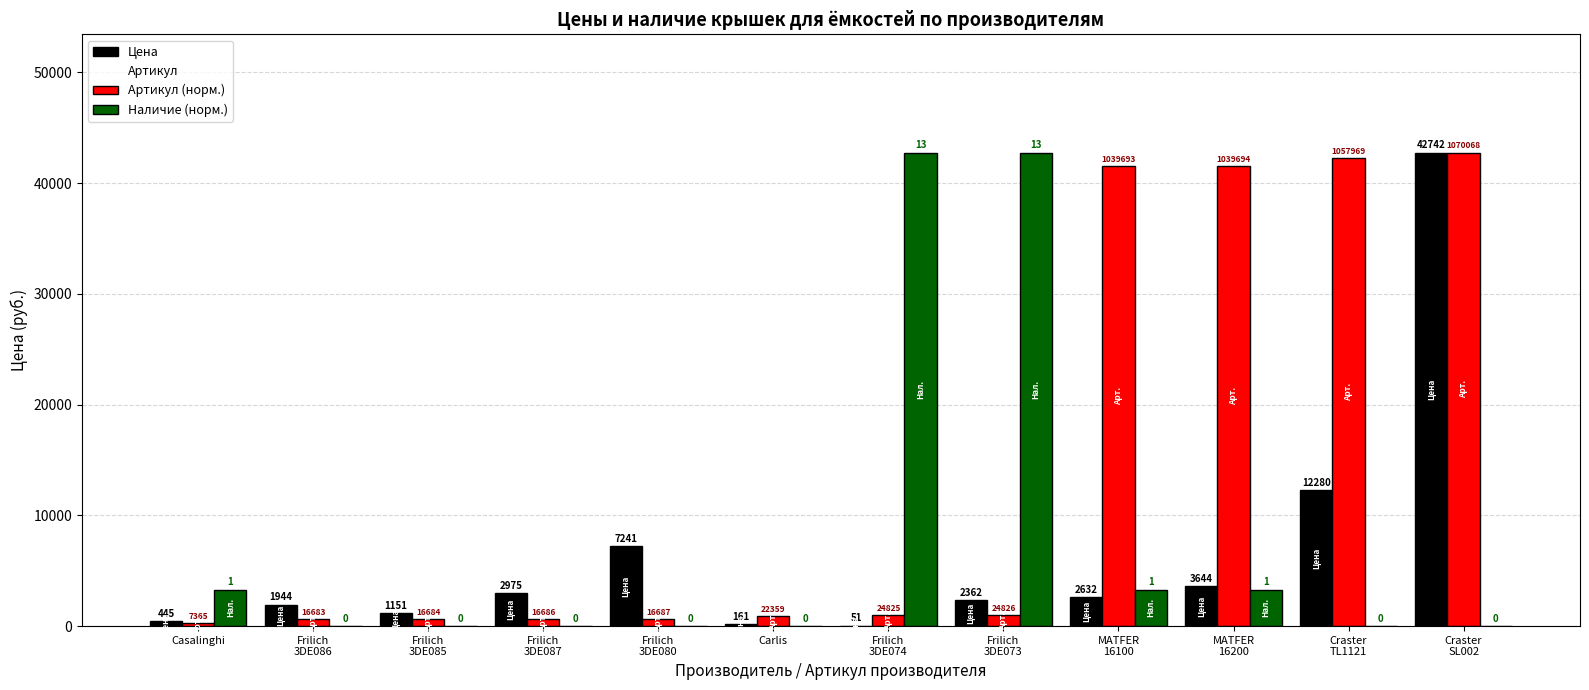

How many groups of bars are there?

12